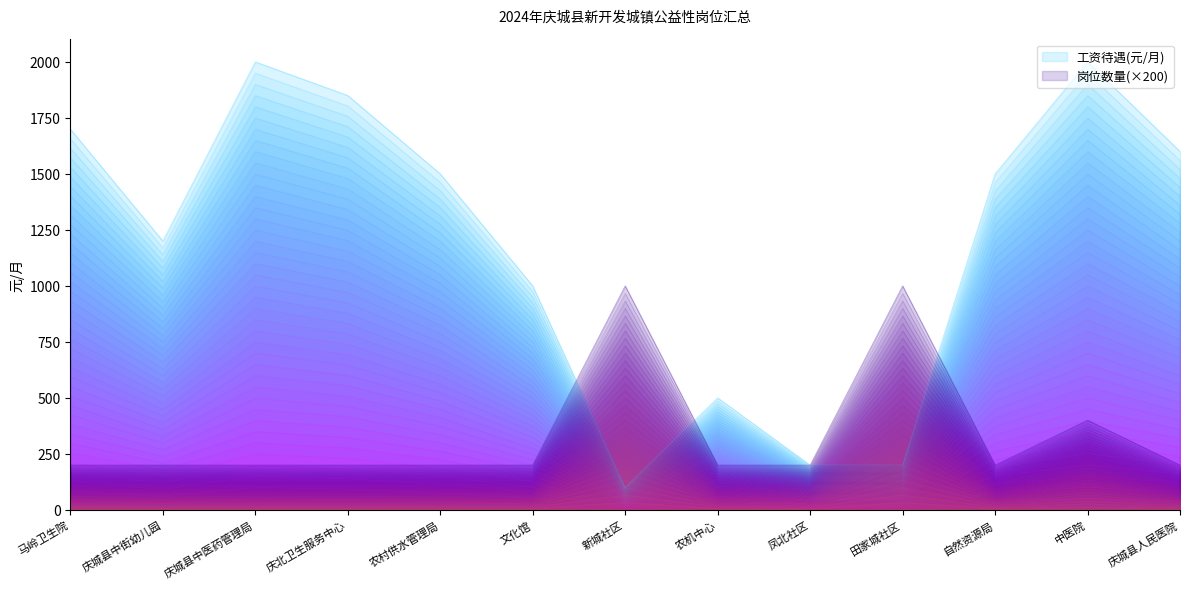

How many lines are shown in the chart?

2